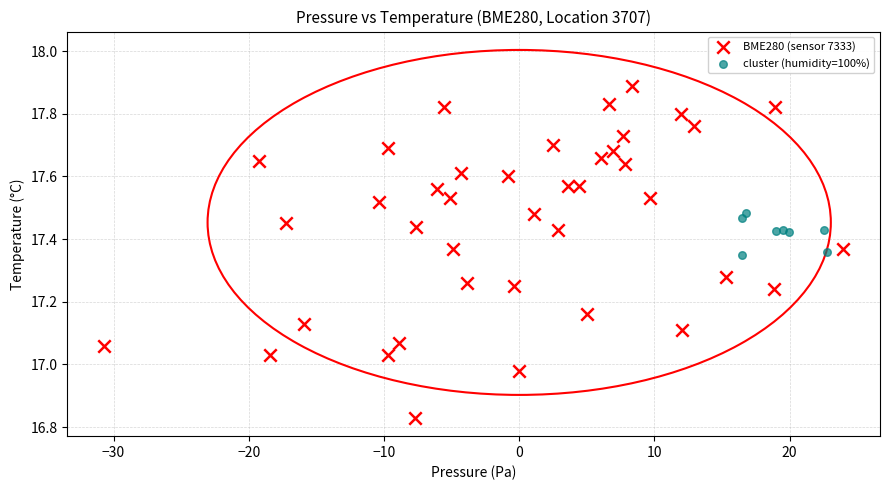

Which series has the largest Y range (max minus min)?

BME280 (sensor 7333)